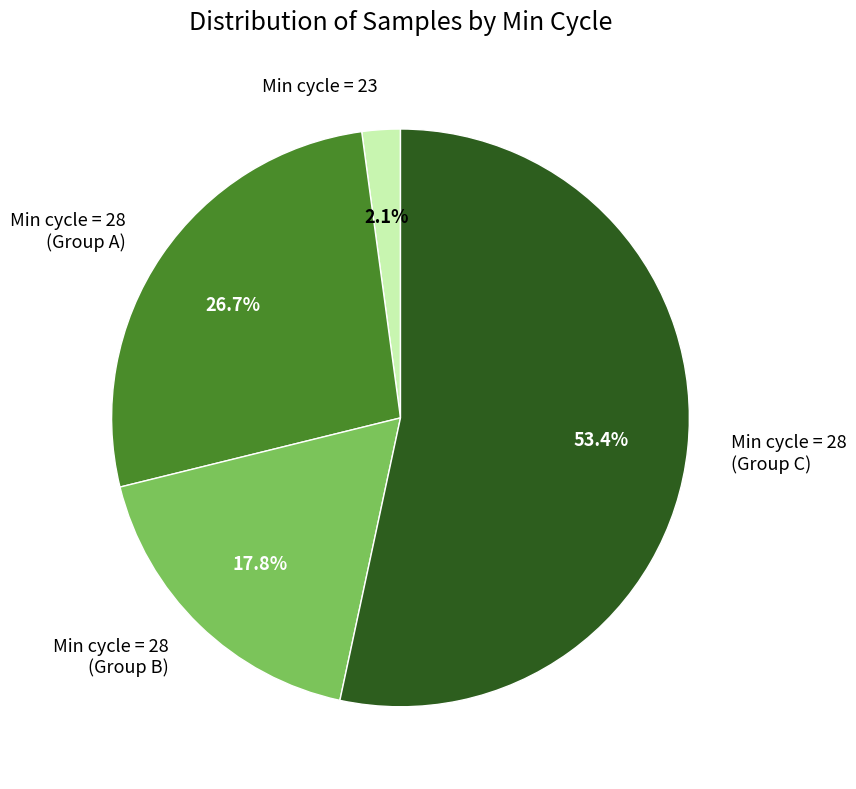

How many segments does this pie chart have?

4